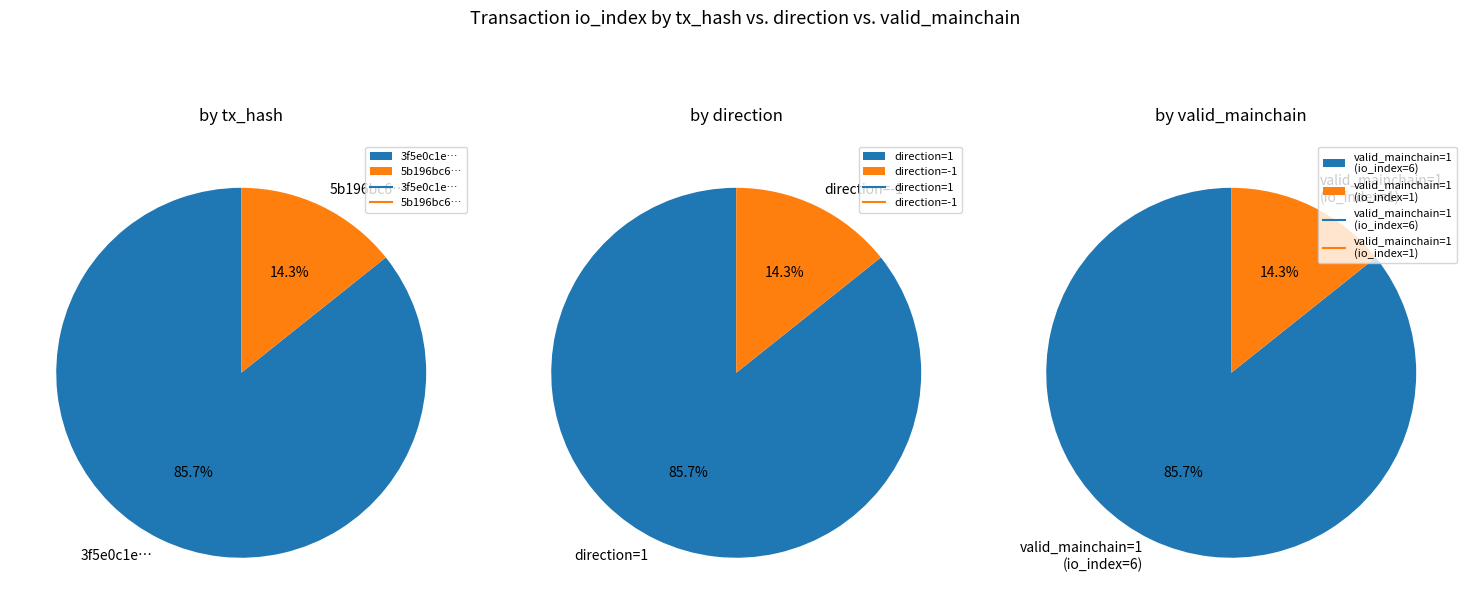

To the nearest percent, what is the difference between the largest and smallest slice percentages?

71%